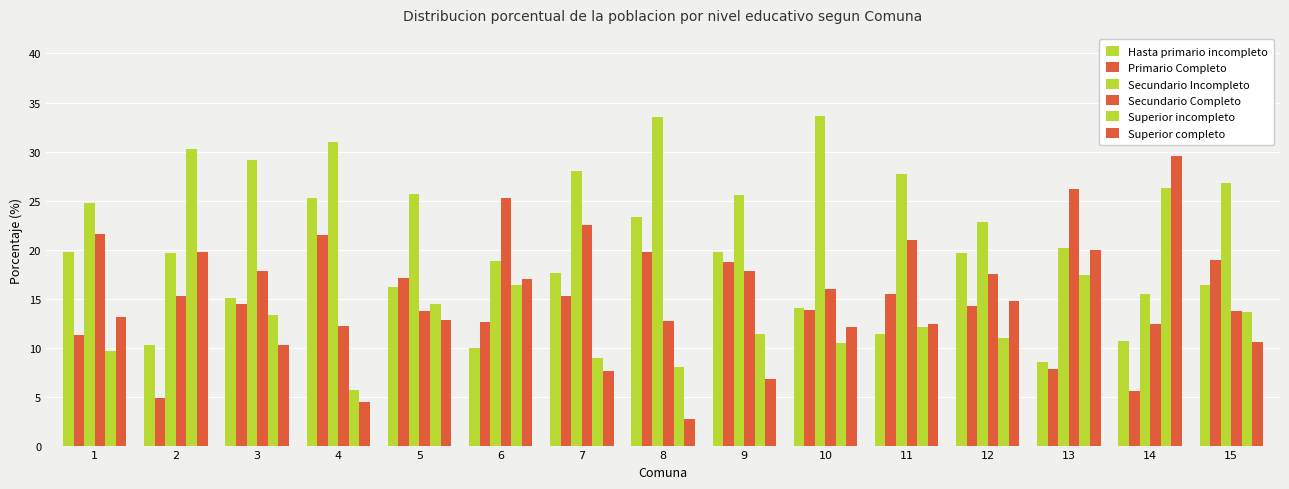

How many data points in Primario Completo are above 14?

9